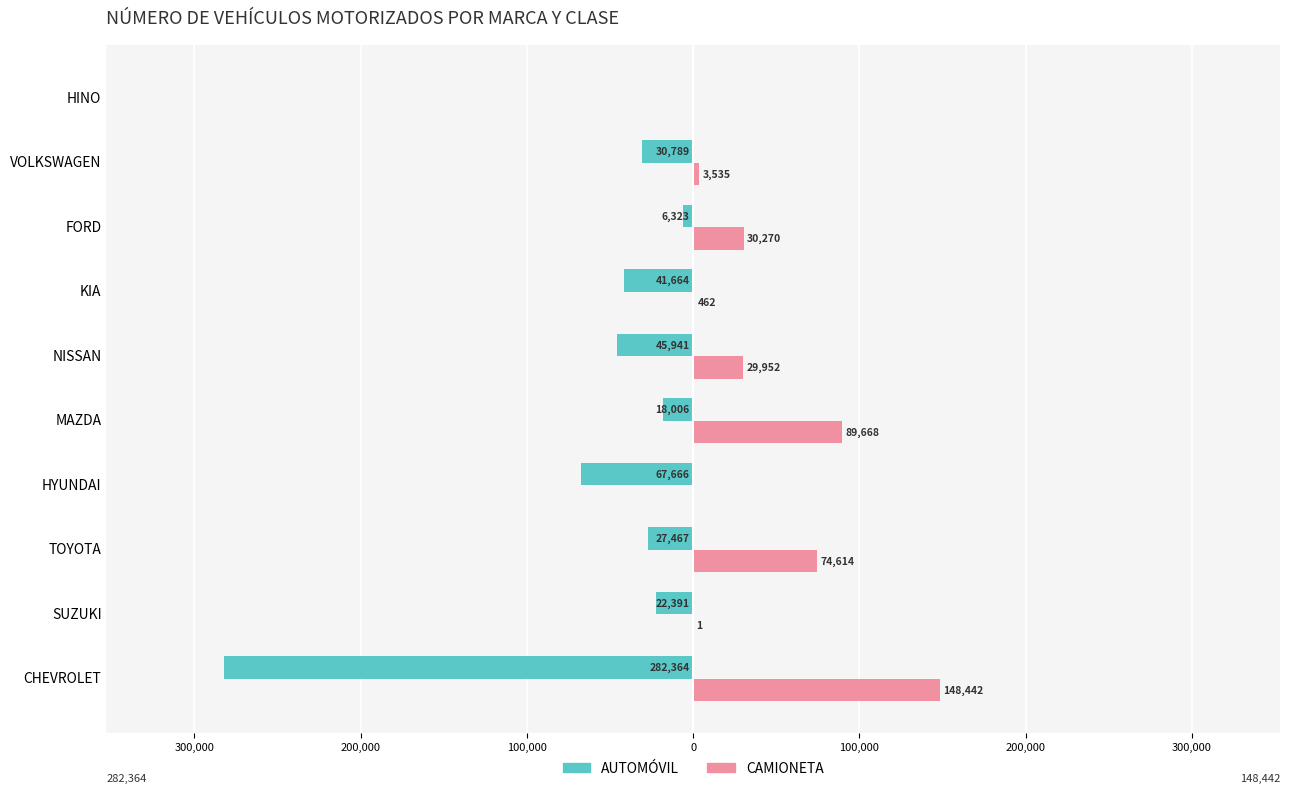

What are all the series names shown in the legend?

AUTOMÓVIL, CAMIONETA